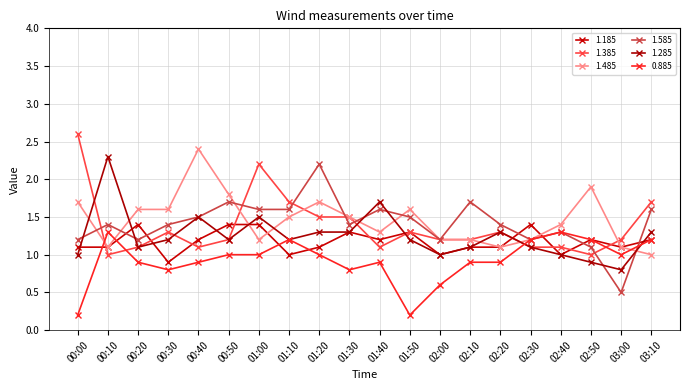

How many categories are shown in the chart?

20